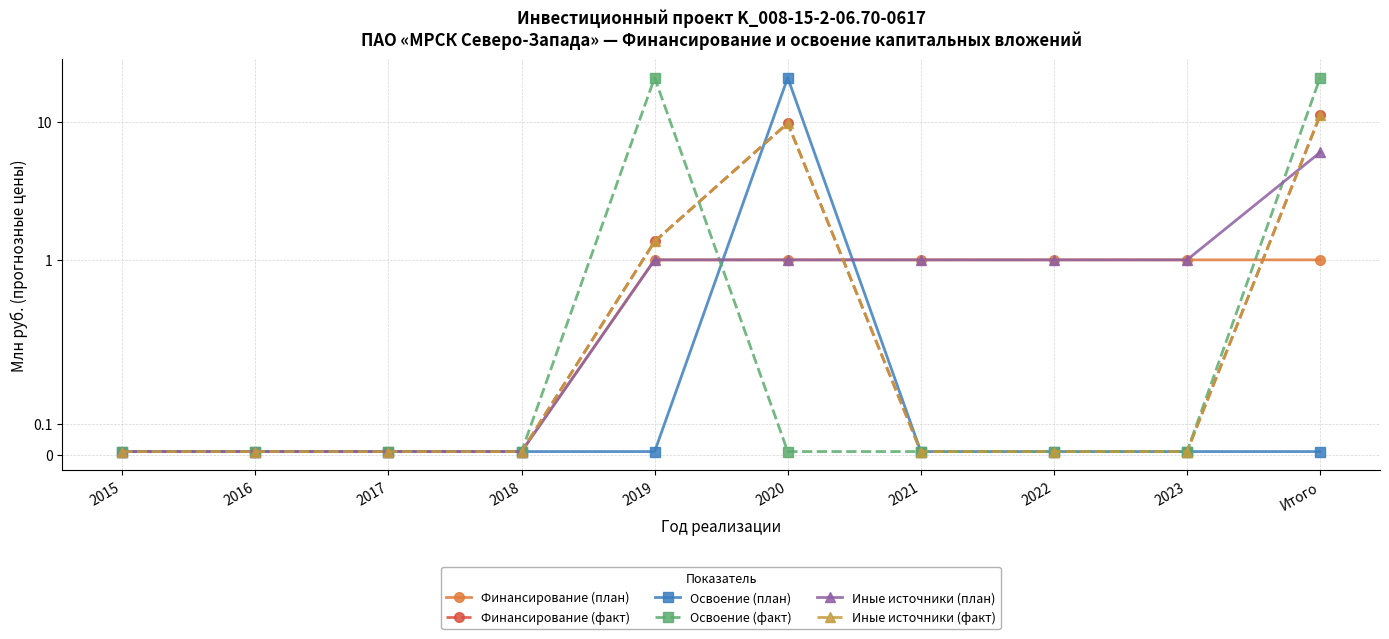

True or false: Иные источники (факт) and Иные источники (план) cross at least once.

True